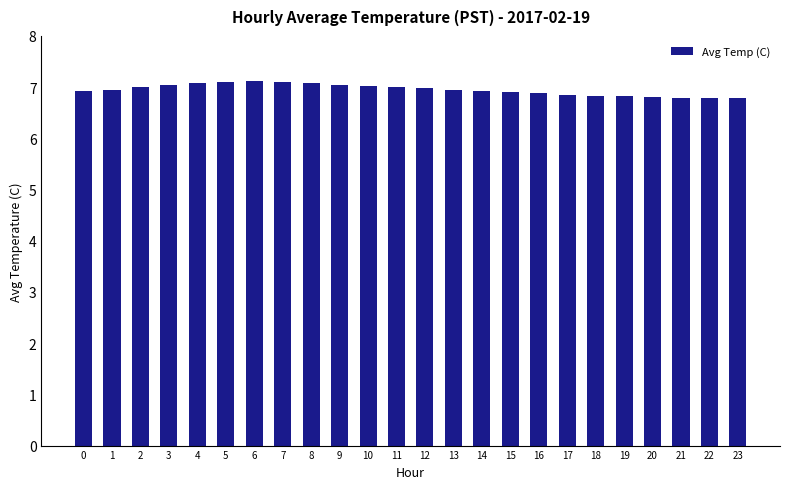

True or false: the data shows 3.7 at 17.

False